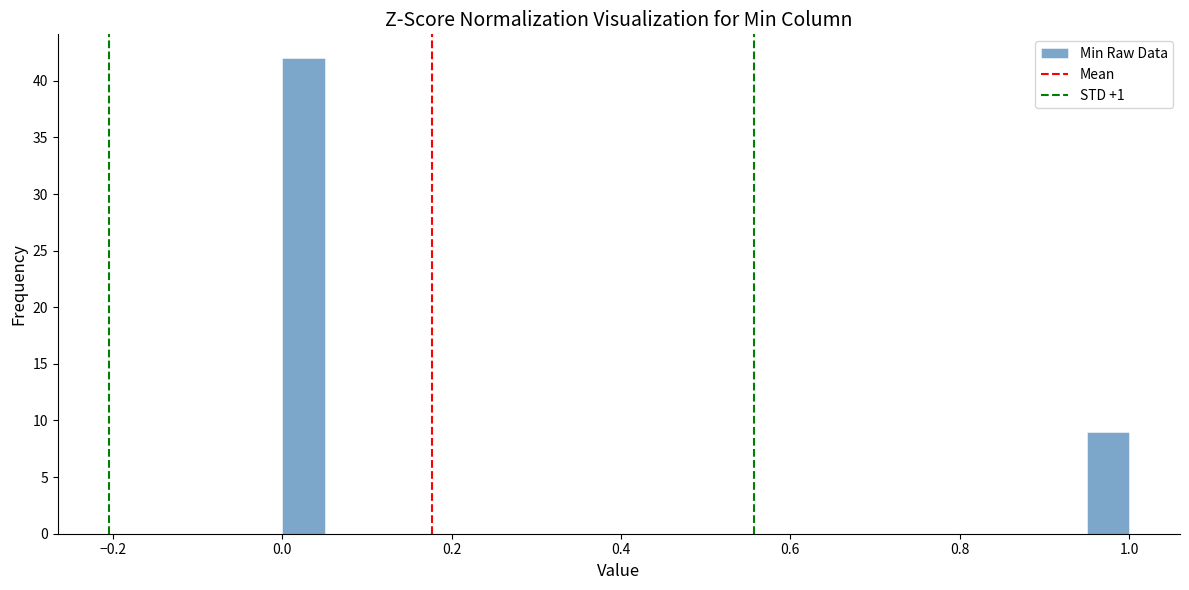

Read against the x-axis, roughly where is the centre of the tallest bar?

0.02